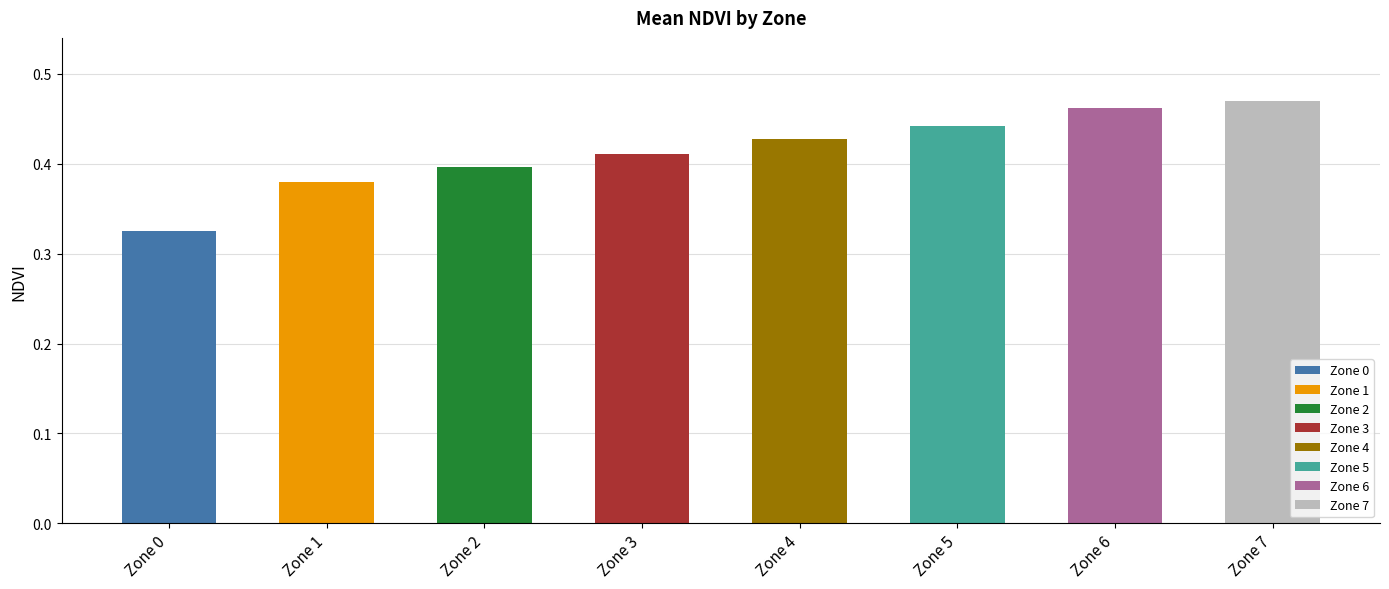

Which has a higher value, Zone 3 or Zone 2?

Zone 3